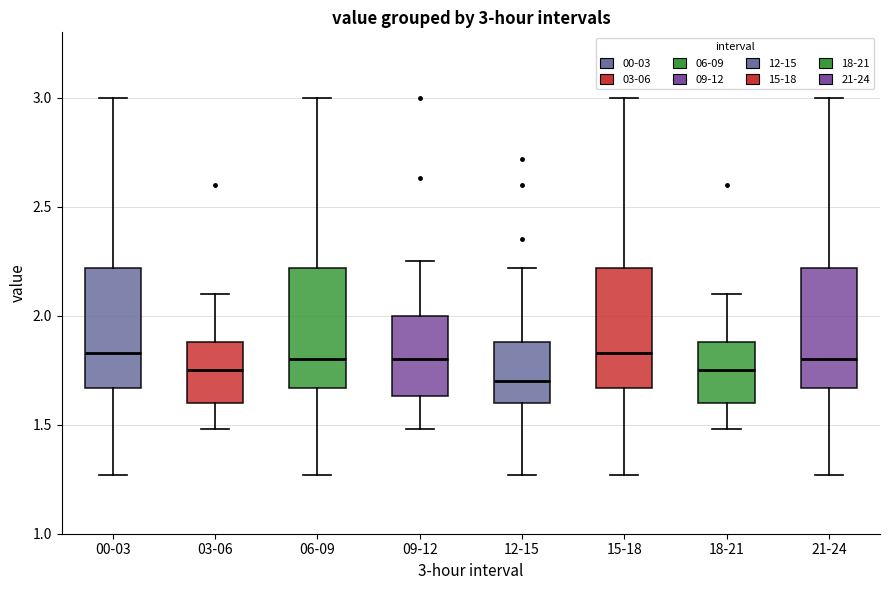

Which box's median line is the lowest?

12-15